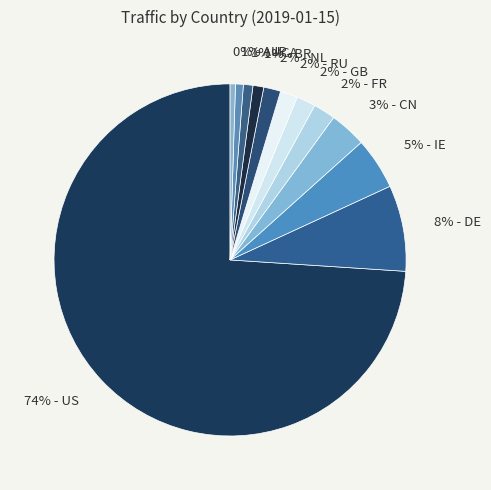

How many slices are in this pie chart?

12